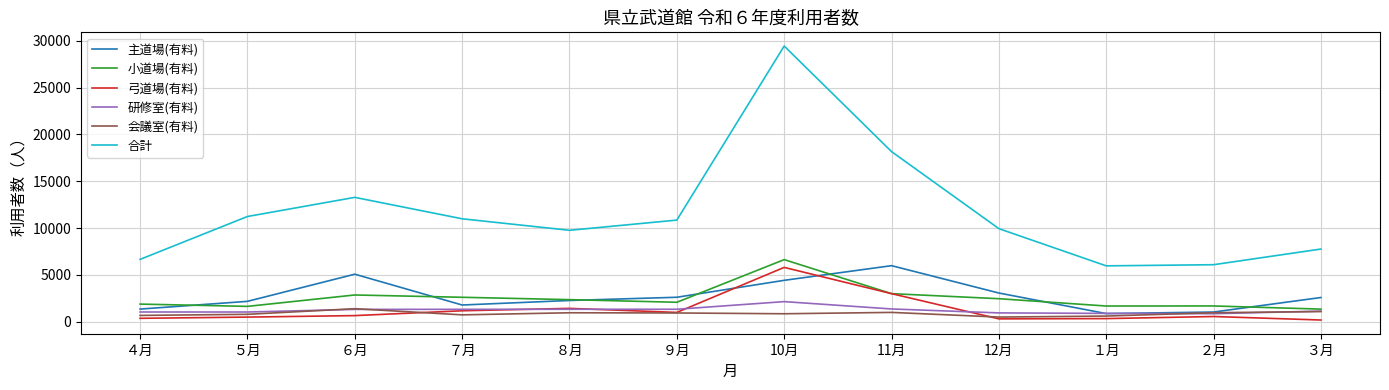

Where is 合計 nearest to the value 17708?

11月